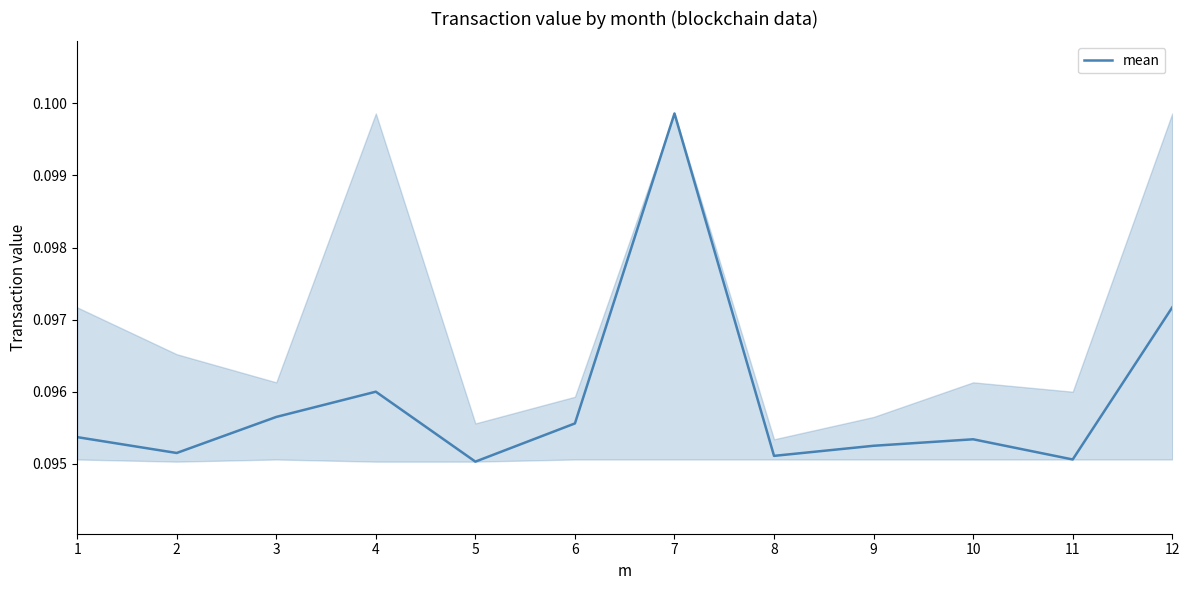

Which has a higher value, 4 or 11?

4